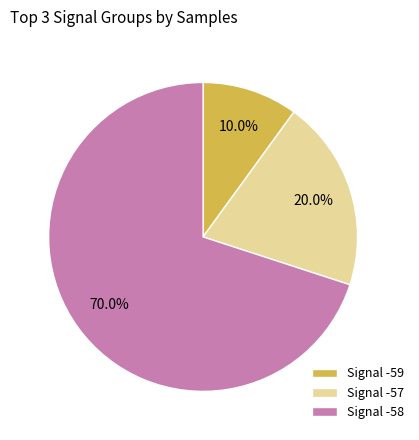

How many slices are in this pie chart?

3